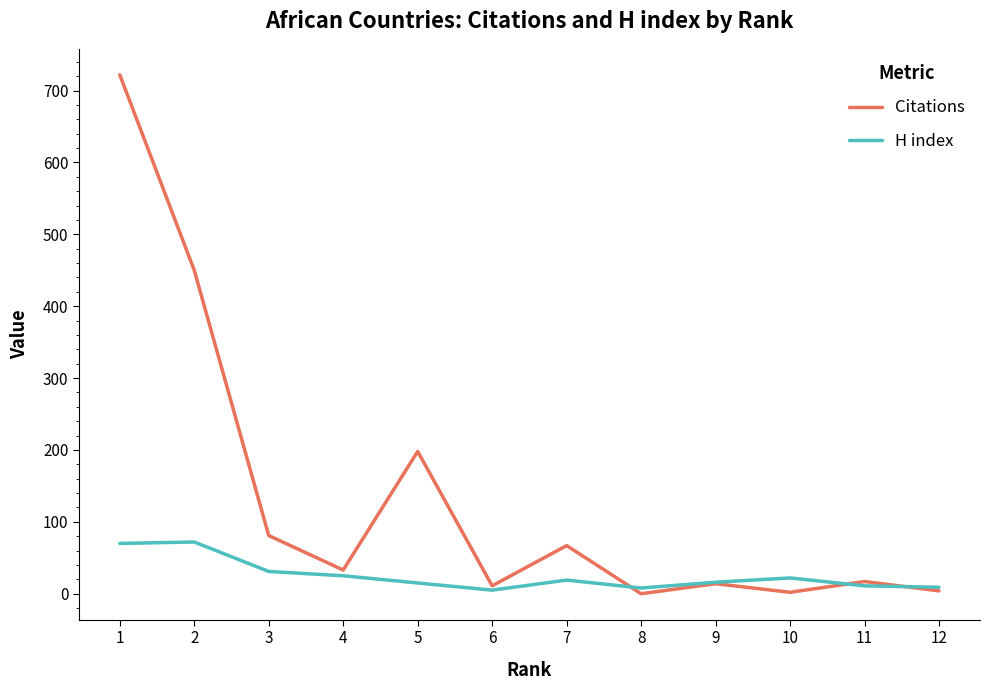

Rank the series by their maximum value, from highest to lowest.

Citations, H index